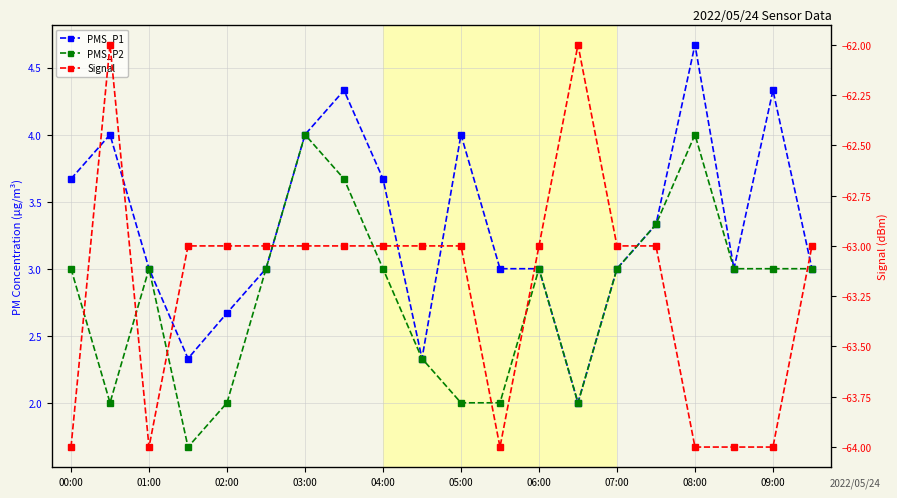

How many data points does each series have?

20